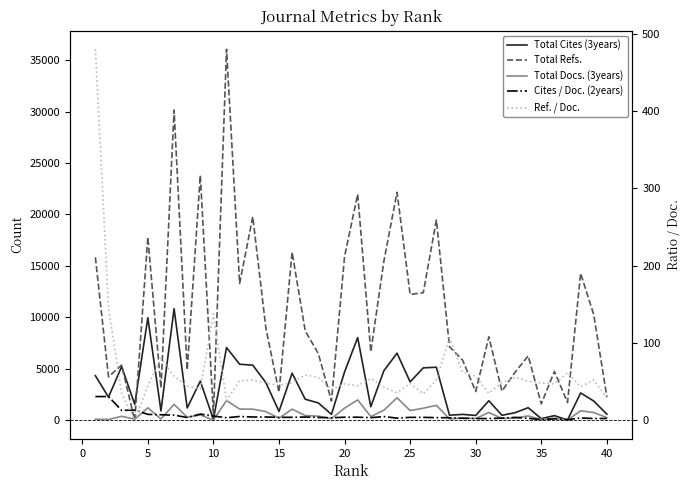

Reading right to left, extract all data points from this chart.

Total Cites (3years): 594.0	1870.0	2656.0	30.0	450.0	157.0	1223.0	736.0	484.0	1896.0	471.0	572.0	493.0	5154.0	5092.0	3730.0	6514.0	4822.0	1321.0	8037.0	4701.0	572.0	1686.0	2045.0	4578.0	859.0	3658.0	5357.0	5445.0	7062.0	78.0	3806.0	1200.0	10836.0	911.0	9966.0	1550.0	5213.0	2250.0	4335.0
Total Refs.: 2279.0	10257.0	14283.0	1728.0	4747.0	1595.0	6254.0	4665.0	2835.0	8107.0	2791.0	5848.0	7146.0	19452.0	12390.0	12227.0	22152.0	15474.0	6655.0	21967.0	15915.0	1877.0	6479.0	8687.0	16335.0	2720.0	8962.0	19780.0	13295.0	36046.0	550.0	23799.0	4899.0	30135.0	3131.0	17792.0	0.0	5359.0	4225.0	15835.0
Total Docs. (3years): 259.0	751.0	922.0	19.0	208.0	72.0	421.0	226.0	173.0	757.0	169.0	223.0	132.0	1456.0	1172.0	942.0	2187.0	977.0	360.0	1984.0	1177.0	161.0	398.0	461.0	1082.0	202.0	844.0	1079.0	1086.0	1919.0	15.0	516.0	301.0	1548.0	127.0	1212.0	104.0	386.0	74.0	106.0
Cites / Doc. (2years): 2.3	2.3	3.0	0.8	1.8	0.8	2.5	3.7	2.8	2.2	2.3	2.5	3.2	3.4	3.8	3.8	2.8	4.8	3.4	4.0	4.0	3.2	3.7	4.2	3.9	3.8	4.2	4.2	4.9	3.3	5.5	8.0	3.6	6.7	7.2	7.6	13.2	12.8	30.7	30.7
Ref. / Doc.: 28.9	52.3	43.4	61.7	47.0	48.3	50.4	55.5	48.9	34.9	57.0	62.2	106.7	52.1	34.2	47.6	35.6	42.8	54.1	44.6	47.2	39.9	55.4	58.7	48.3	45.3	47.9	52.0	51.1	25.5	137.5	40.8	44.1	57.0	80.3	44.5	0.0	34.6	145.7	479.9